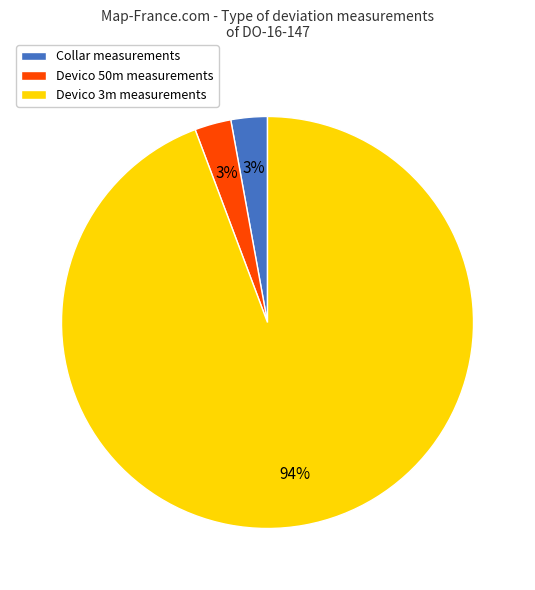

To the nearest percent, what is the difference between the largest and smallest slice percentages?

91%